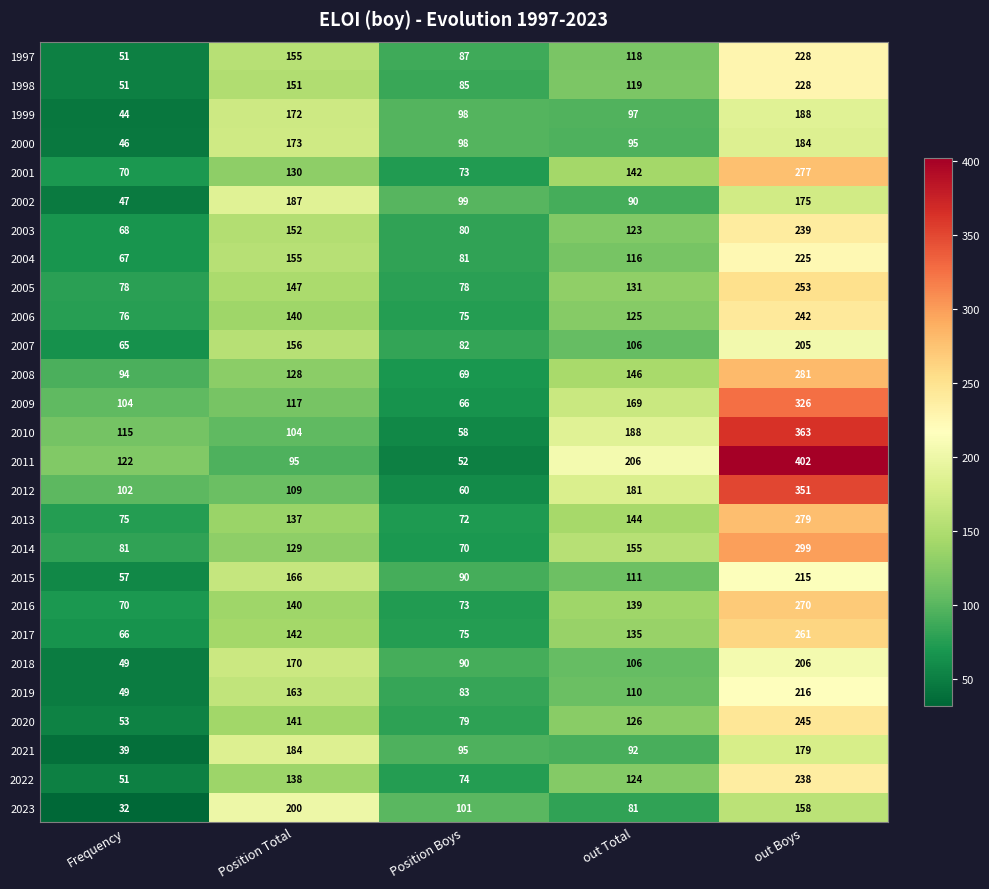

What is the average value of the 2006 series?

132